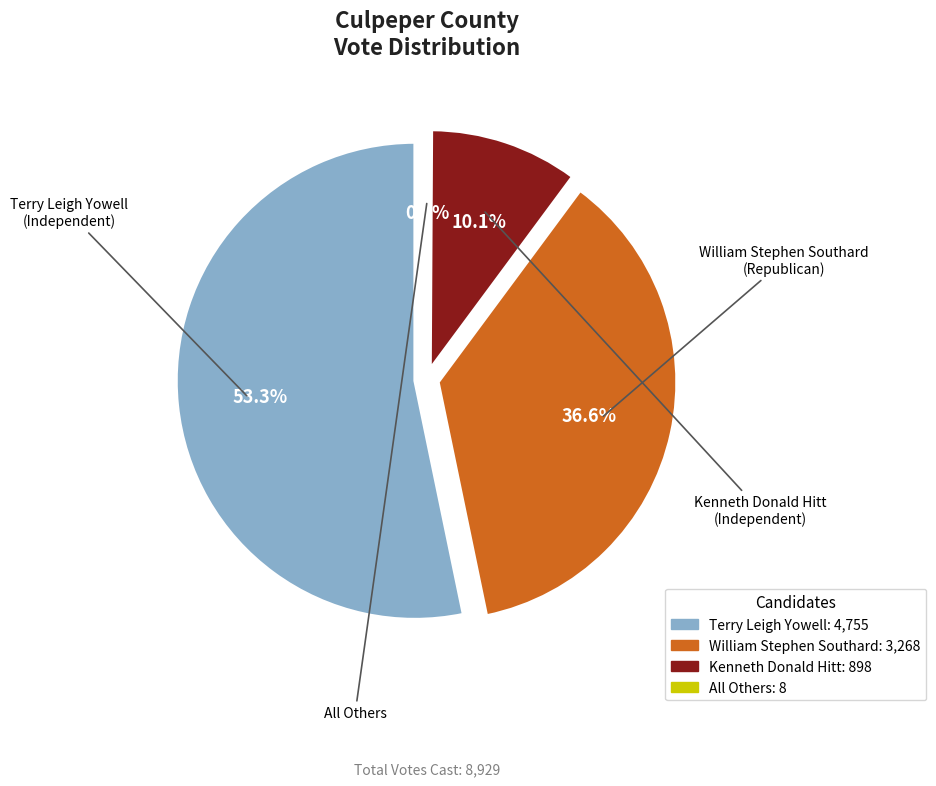

To the nearest percent, what percentage of the pie is William Stephen Southard?

37%